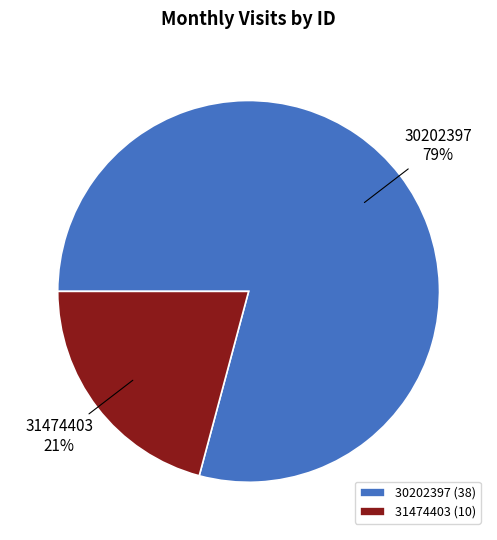

Does 30202397 represent more than half of the total?

Yes